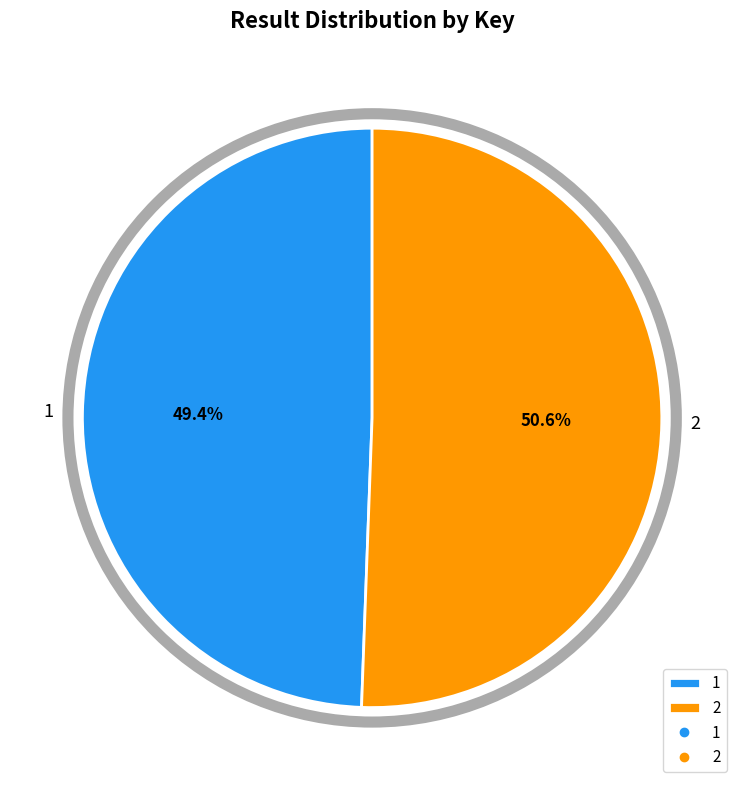

Which category has the biggest portion of the pie?

2